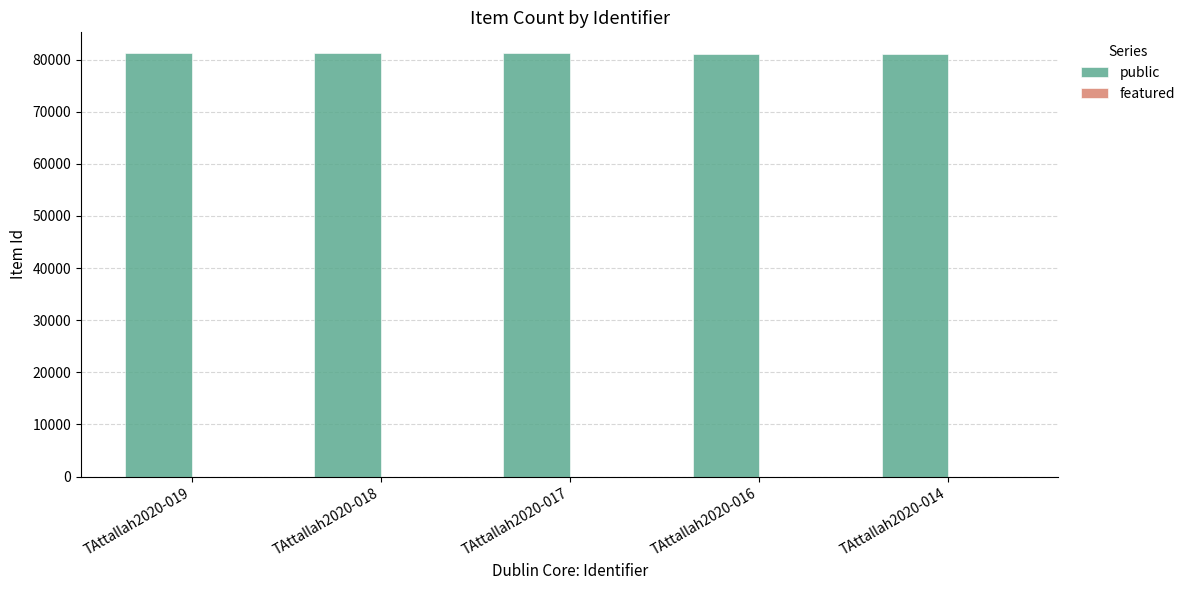

Count the number of data series in this chart.

1